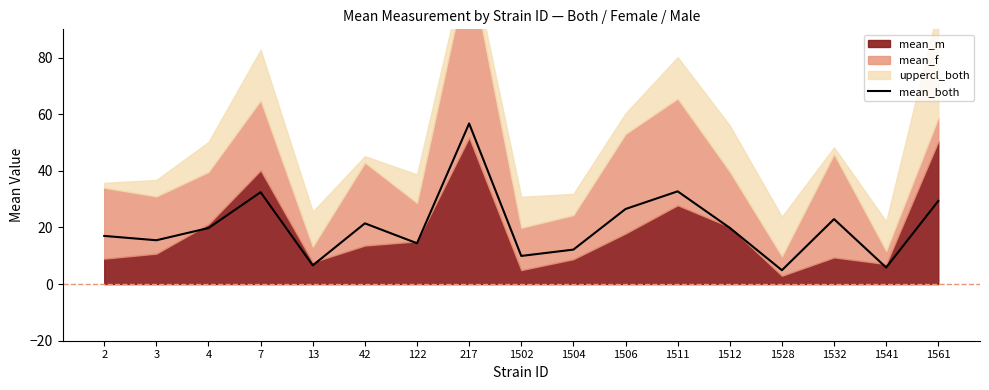

What is the difference between the second highest and minimum values?

27.9